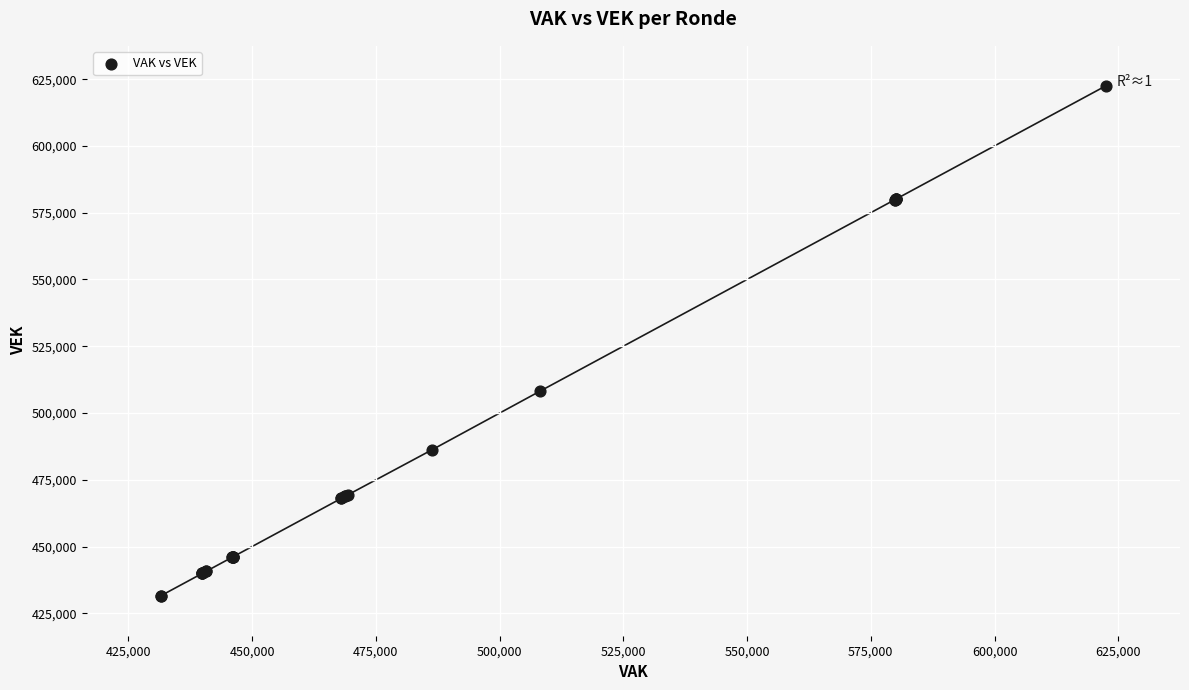

What Y value in the scatter plot is closest to 527035?

508126